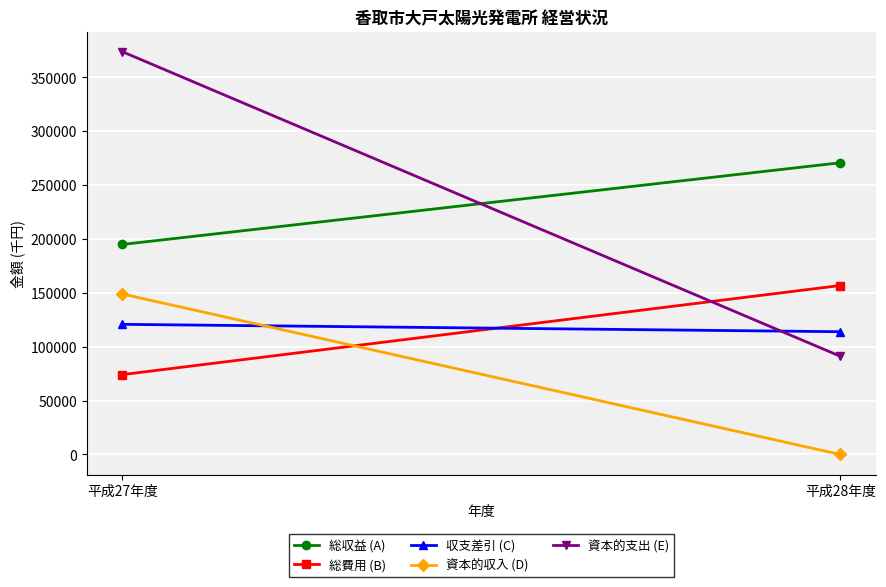

What is the difference between the maximum and minimum values in the 総収益 (A) series?

75818